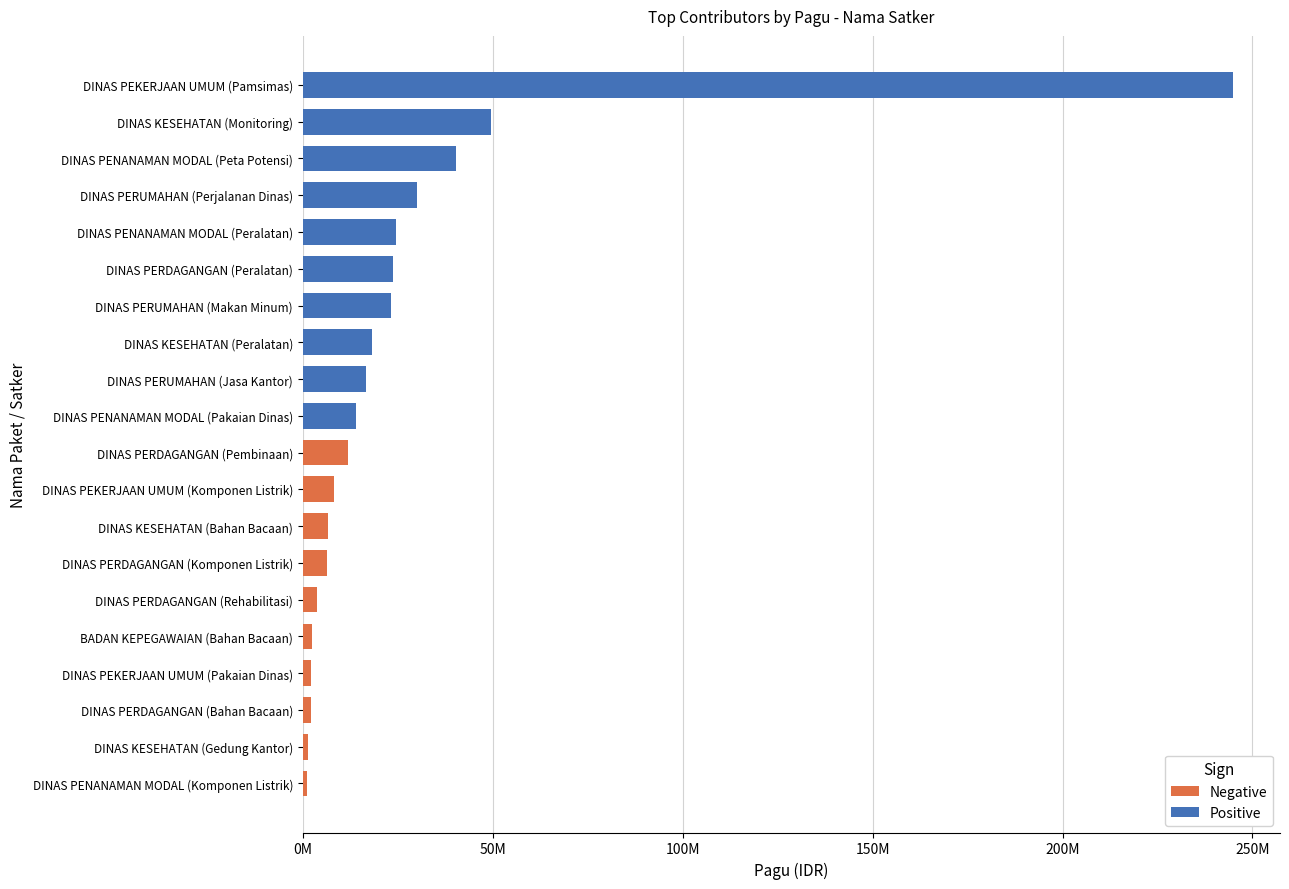

Which category has the highest value across all series?

DINAS PEKERJAAN UMUM (Pamsimas)